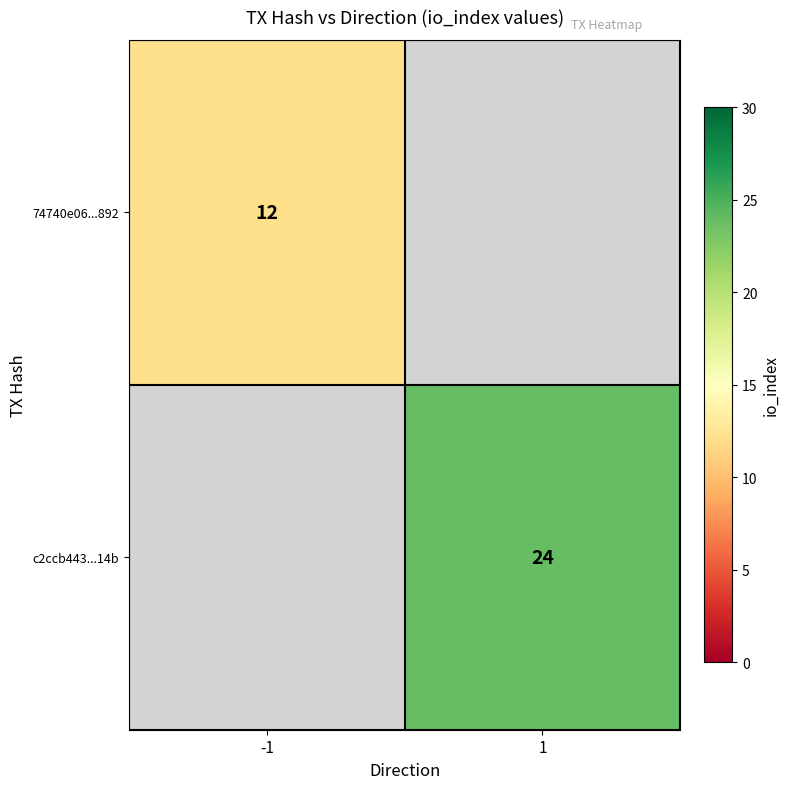

The value of c2ccb443...14b at 1 is 24. True or false?

True